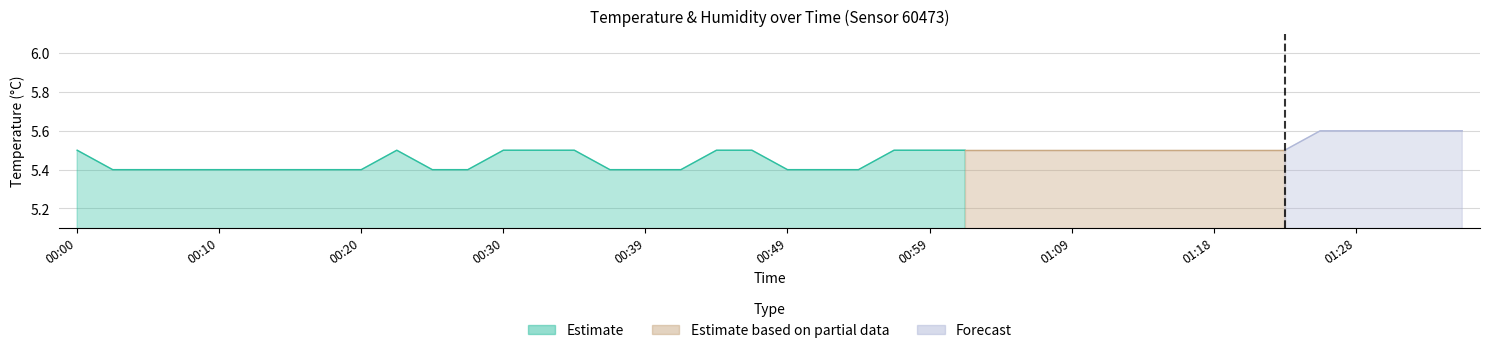

Rank the categories by value from lowest to highest.

00:03, 00:05, 00:08, 00:10, 00:12, 00:15, 00:17, 00:20, 00:25, 00:27, 00:37, 00:39, 00:42, 00:49, 00:51, 00:54, 00:00, 00:22, 00:30, 00:32, 00:34, 00:44, 00:47, 00:56, 00:59, 01:01, 01:04, 01:06, 01:09, 01:11, 01:14, 01:16, 01:18, 01:21, 01:23, 01:26, 01:28, 01:31, 01:33, 01:36